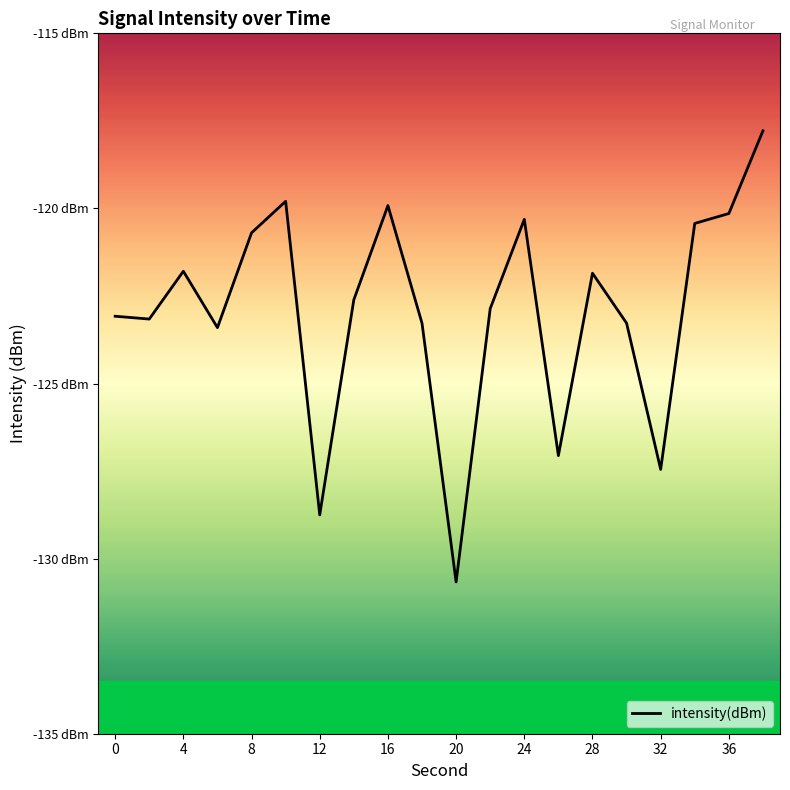

Is this an area chart (filled region under the line)?

No